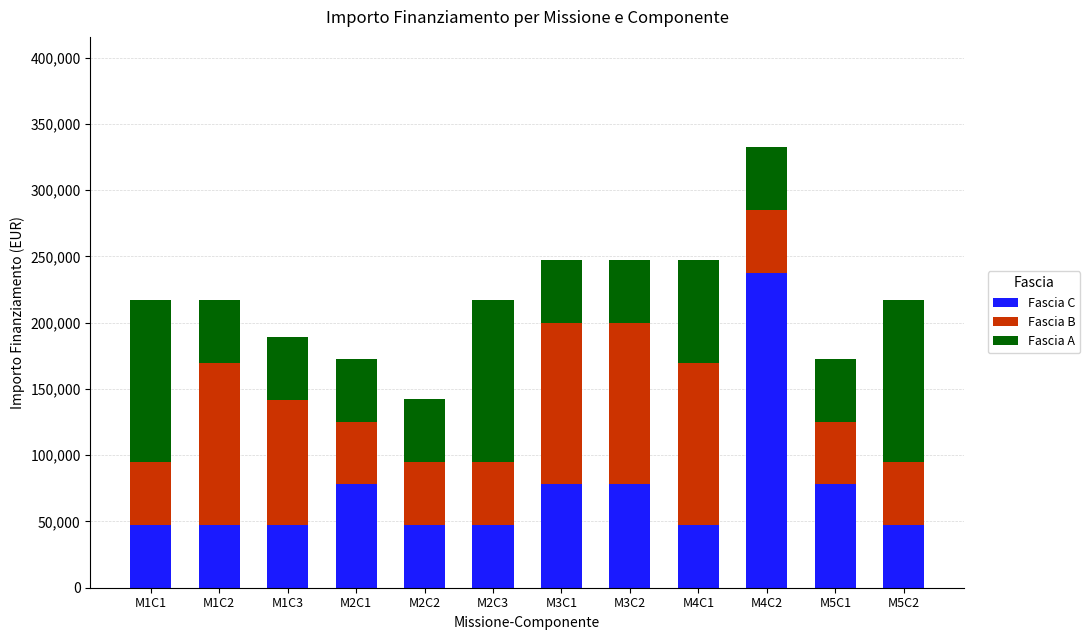

How many distinct data groups are displayed?

3